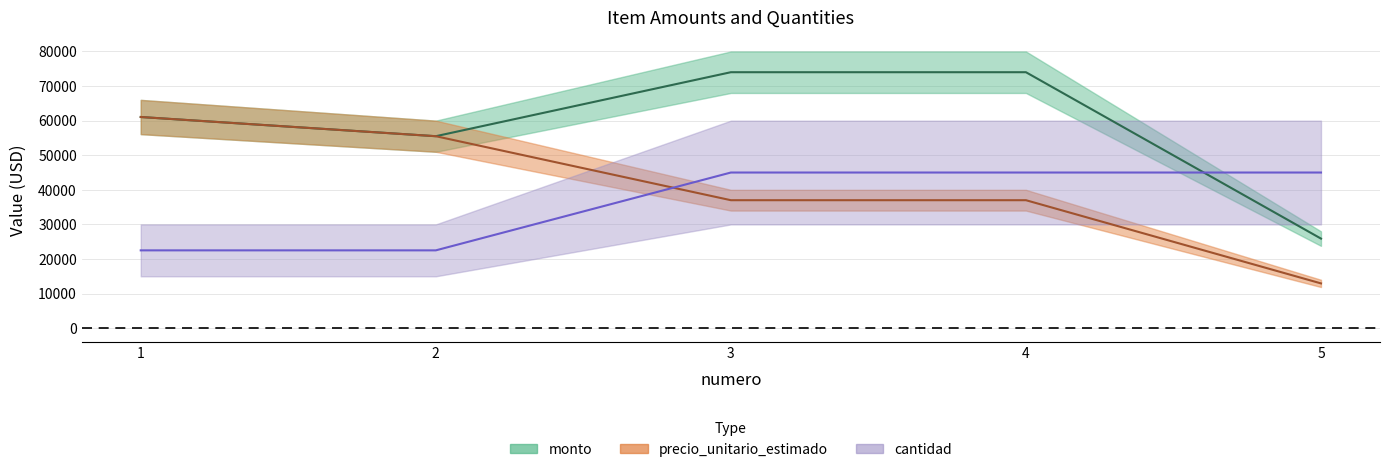

Which series changed the most between 1 and 2?

monto